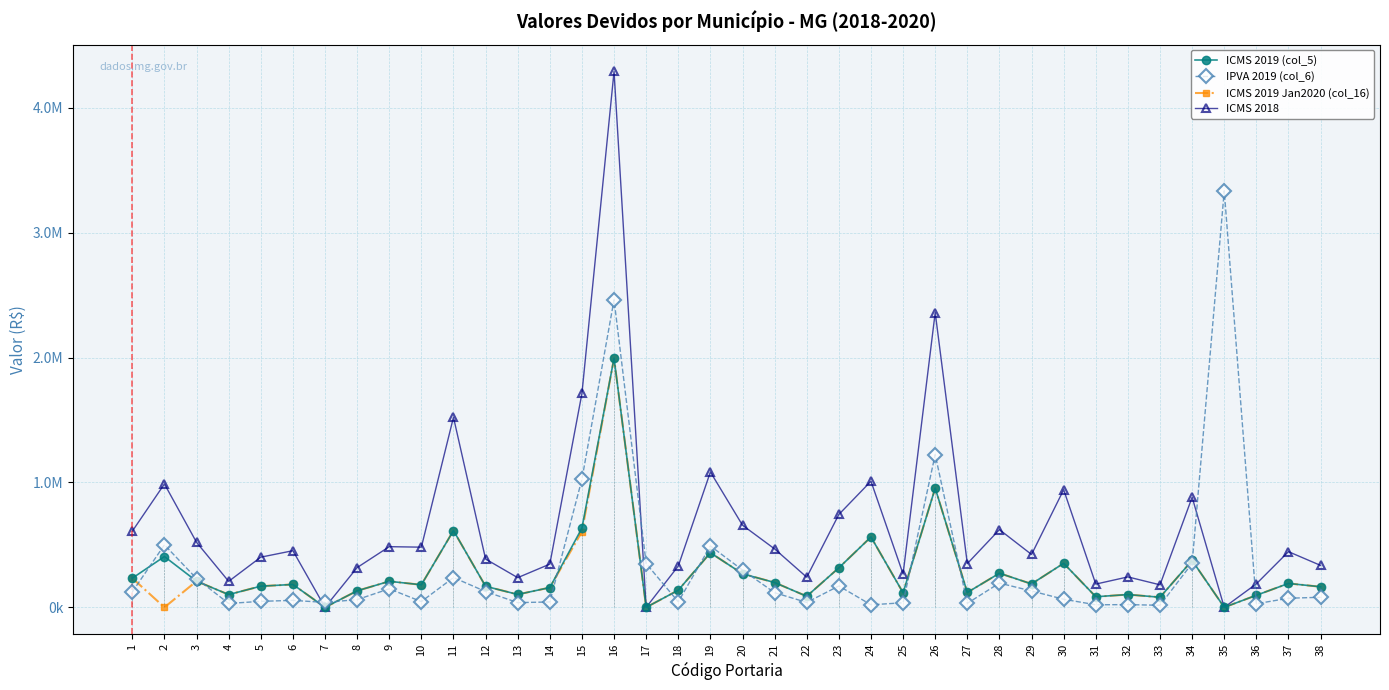

What are all the series names shown in the legend?

ICMS 2019 (col_5), IPVA 2019 (col_6), ICMS 2019 Jan2020 (col_16), ICMS 2018